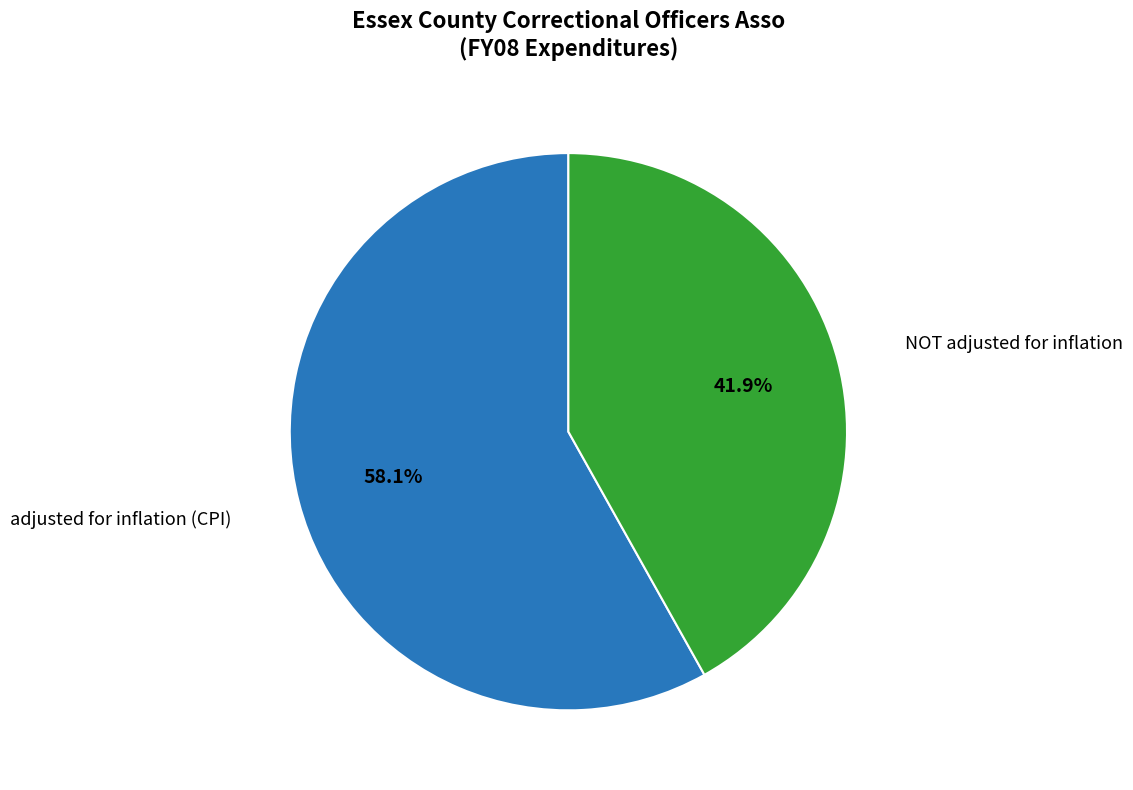

Is there a majority slice in this chart?

Yes